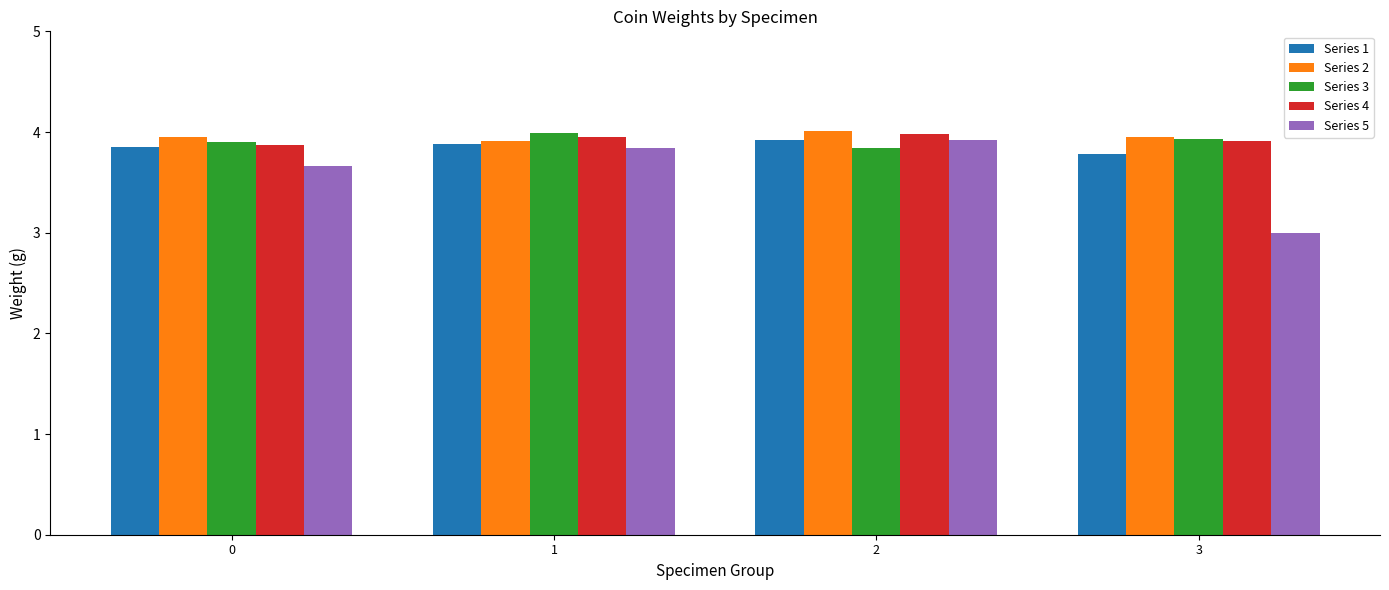

Reading left to right, list all the values displayed in this chart.

Series 1: 3.9	3.9	3.9	3.8
Series 2: 4.0	3.9	4.0	4.0
Series 3: 3.9	4.0	3.8	3.9
Series 4: 3.9	4.0	4.0	3.9
Series 5: 3.7	3.8	3.9	3.0